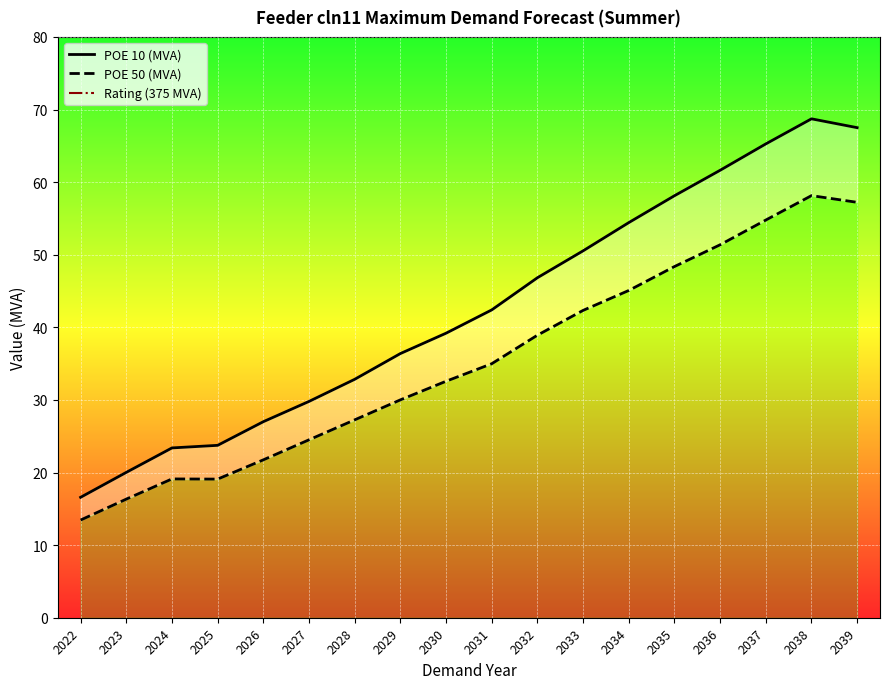

Where does the POE 50 (MVA) series first go above 34?

2031